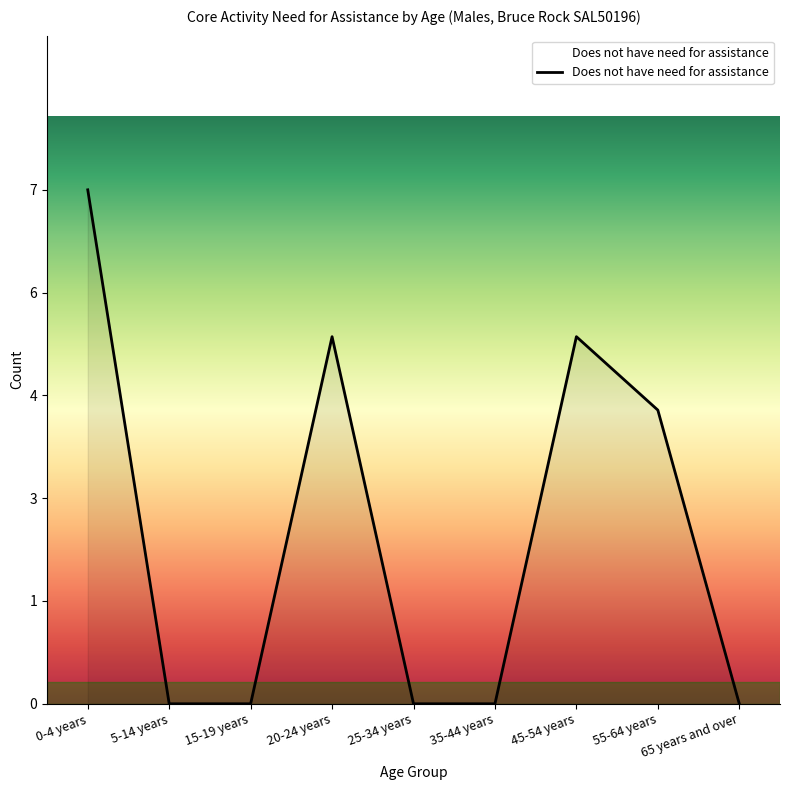

Which category has the lowest value across all series?

5-14 years